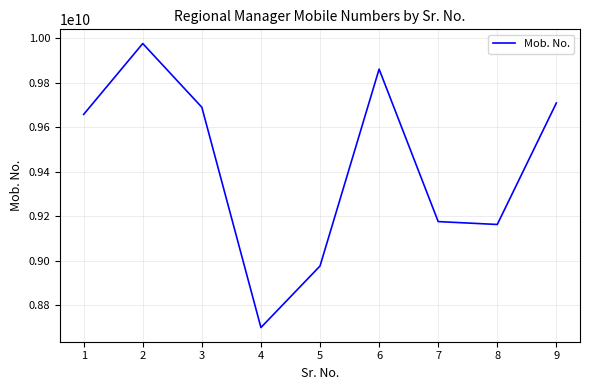

How many interior local peaks (higher than both neighbors) does the data have?

2